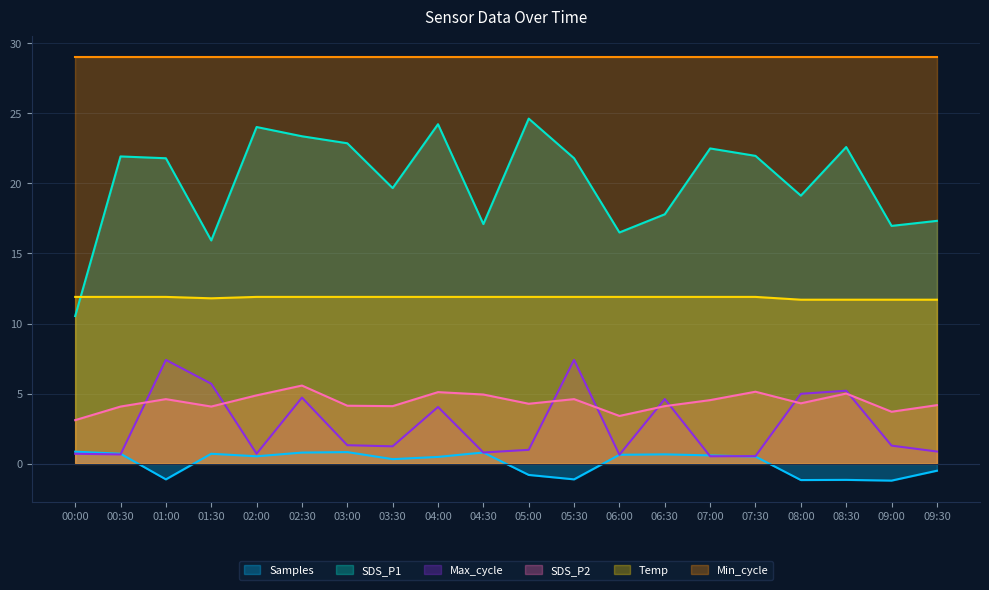

What is the difference between the second highest and second lowest values in the SDS_P1 series?

8.3